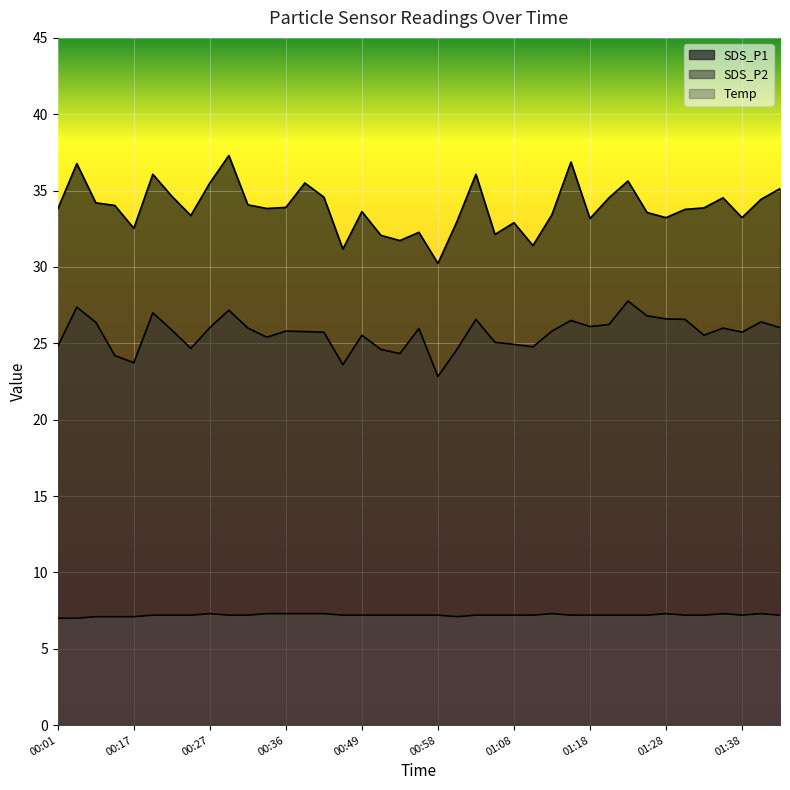

Which category has the lowest value in the Temp series?

00:01